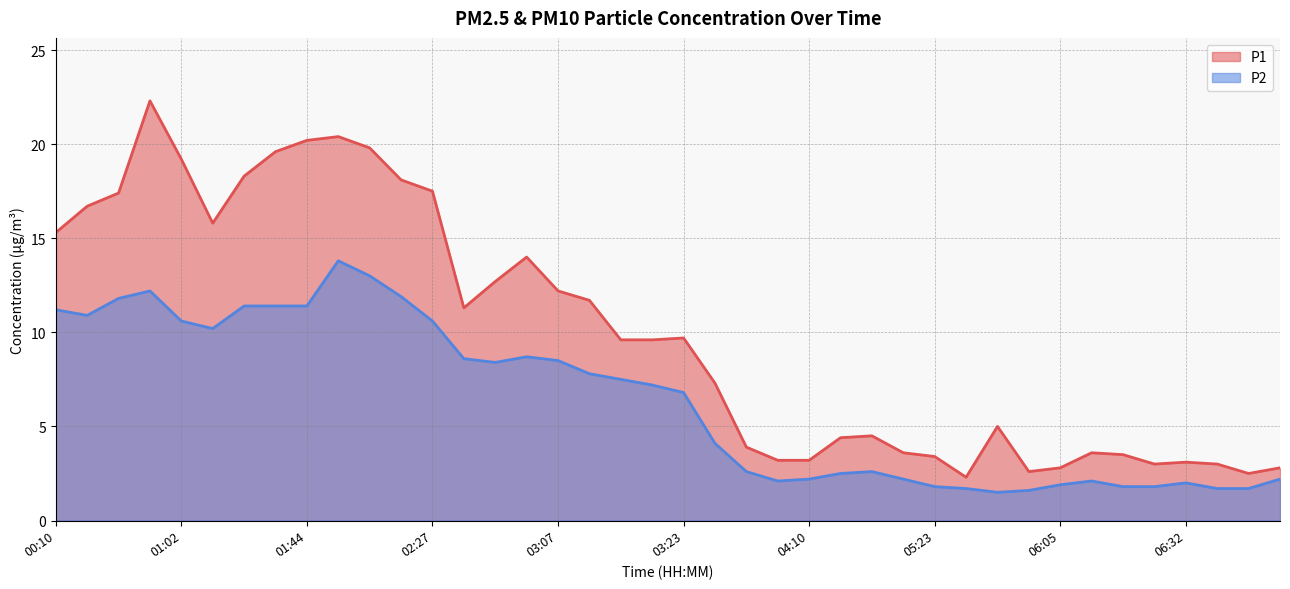

What is the difference between the P2 values at 03:17 and 06:29?

5.4